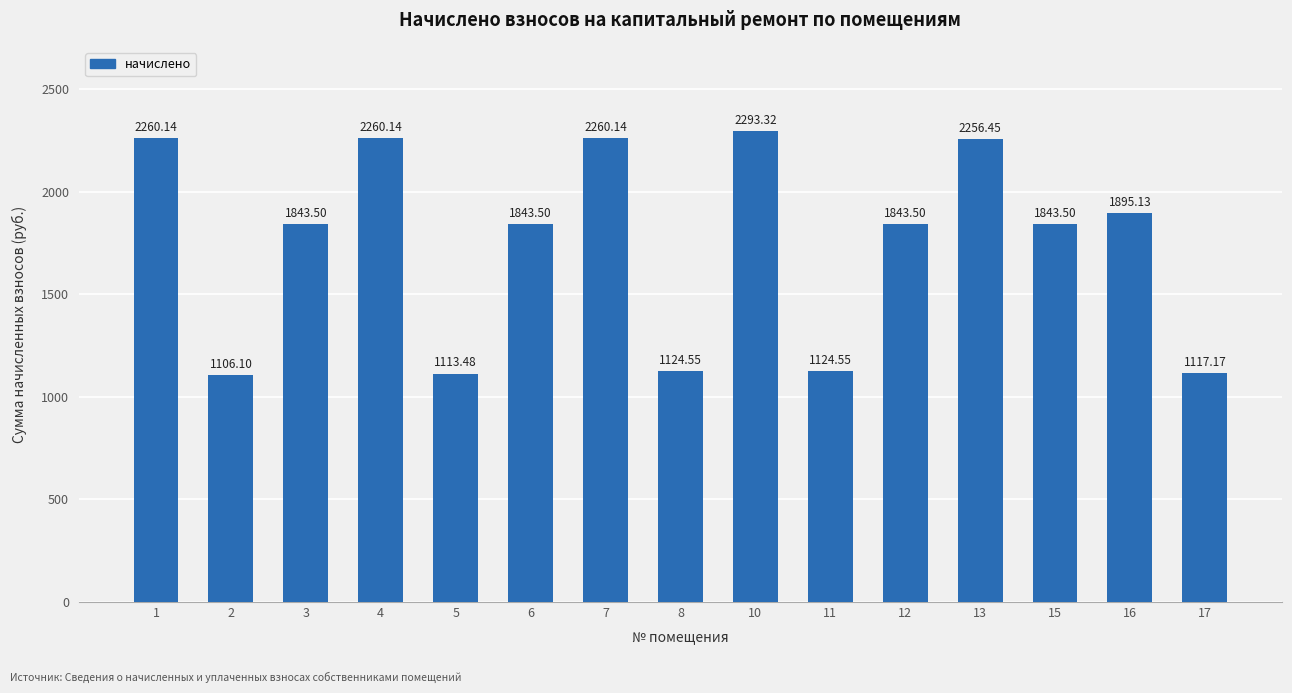

Which has a higher value, 1 or 8?

1